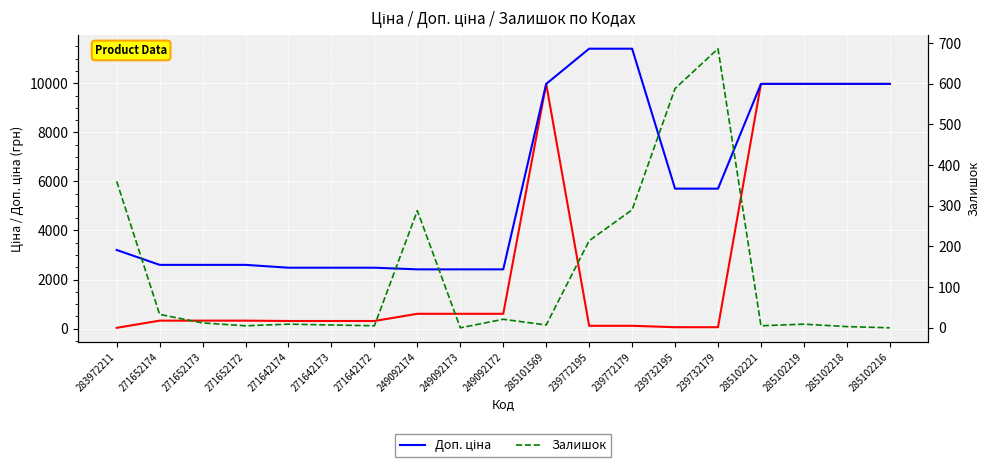

Between 271652172 and 285102218, which series saw the biggest shift?

Ціна